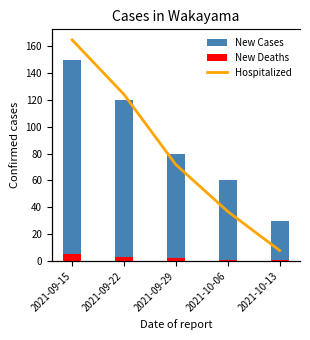

At which category is the sum across all series the highest?

2021-09-15